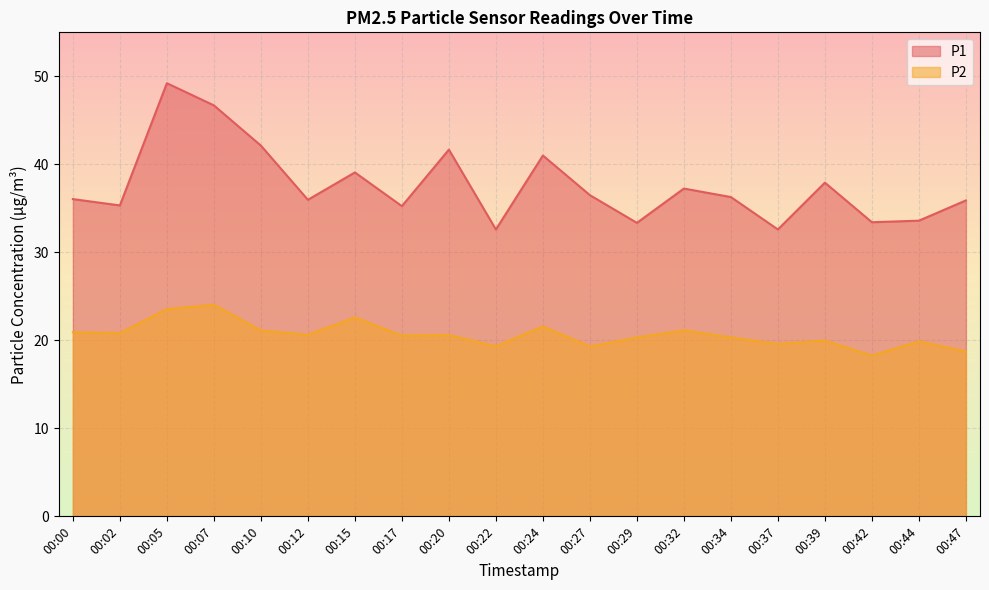

At which category is the sum across all series the highest?

00:05